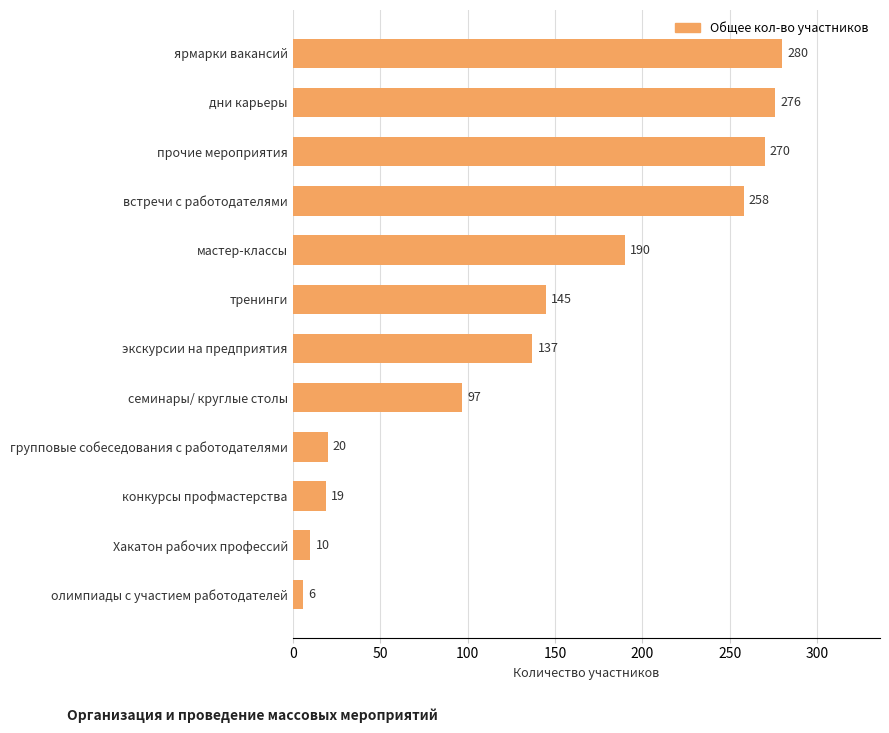

What is the average value?

142